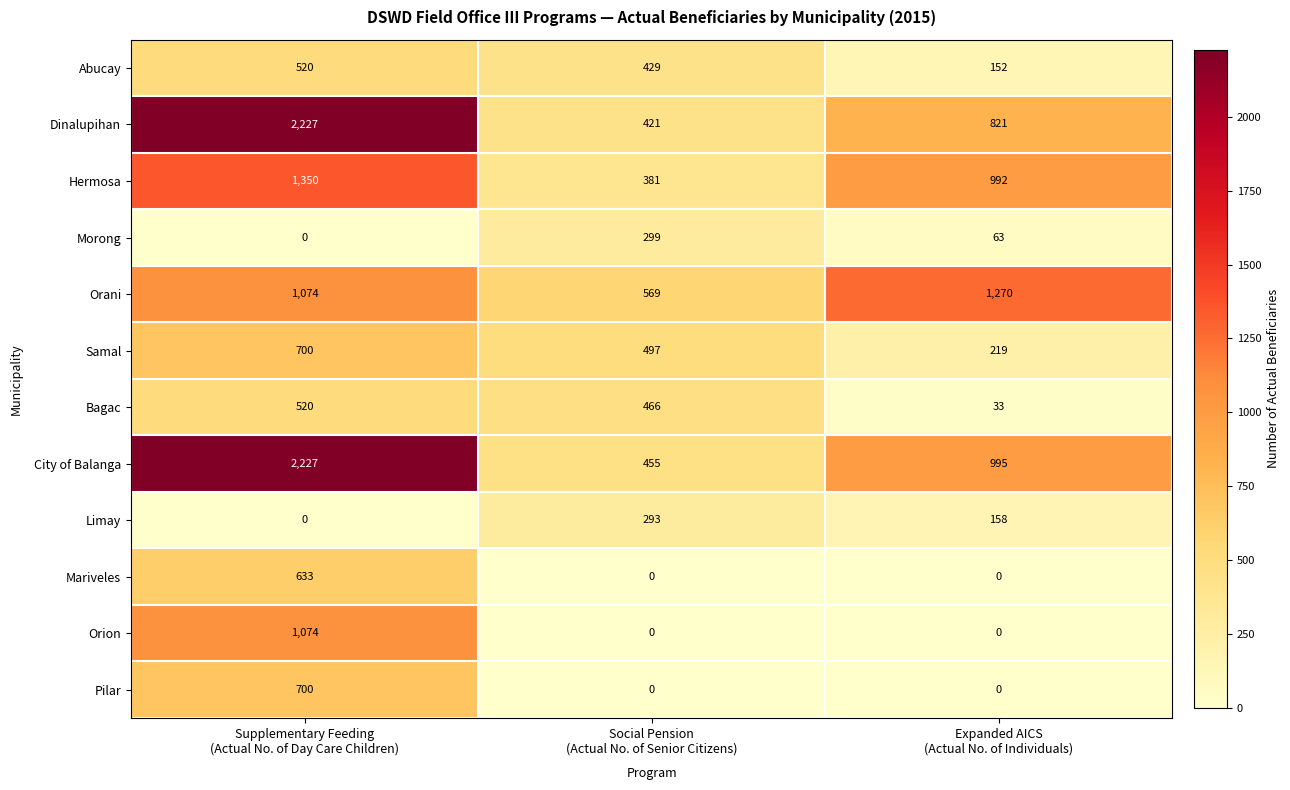

Which series has the largest total across all categories?

City of Balanga